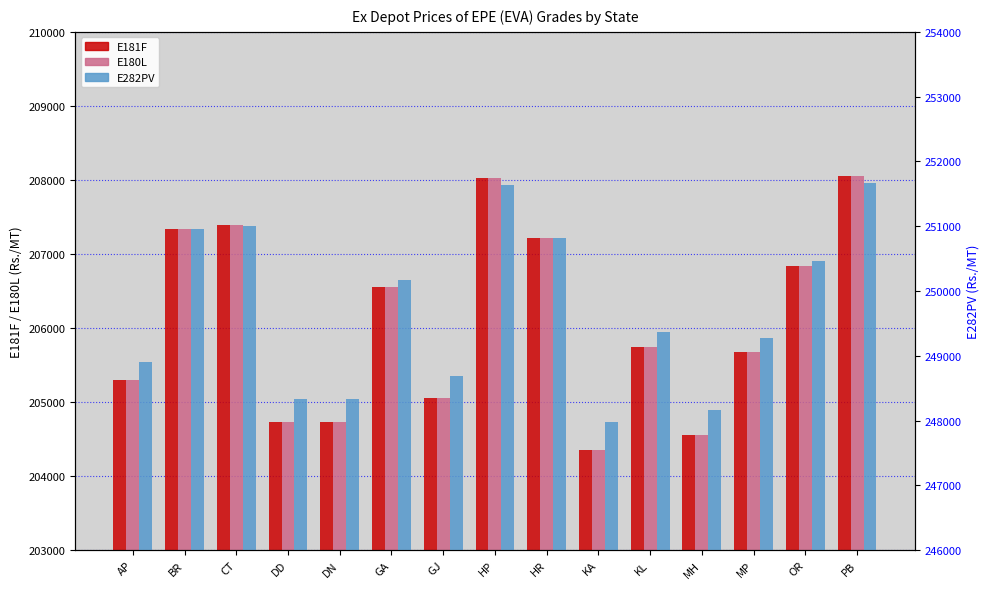

Reading left to right, extract all data points from this chart.

E181F: AP=205300	BR=207340	CT=207390	DD=204730	DN=204730	GA=206560	GJ=205060	HP=208030	HR=207210	KA=204350	KL=205750	MH=204560	MP=205670	OR=206840	PB=208050
E180L: AP=205300	BR=207340	CT=207390	DD=204730	DN=204730	GA=206560	GJ=205060	HP=208030	HR=207210	KA=204350	KL=205750	MH=204560	MP=205670	OR=206840	PB=208050
E282PV: AP=248910	BR=250960	CT=251000	DD=248340	DN=248340	GA=250170	GJ=248680	HP=251640	HR=250820	KA=247970	KL=249360	MH=248170	MP=249280	OR=250460	PB=251660